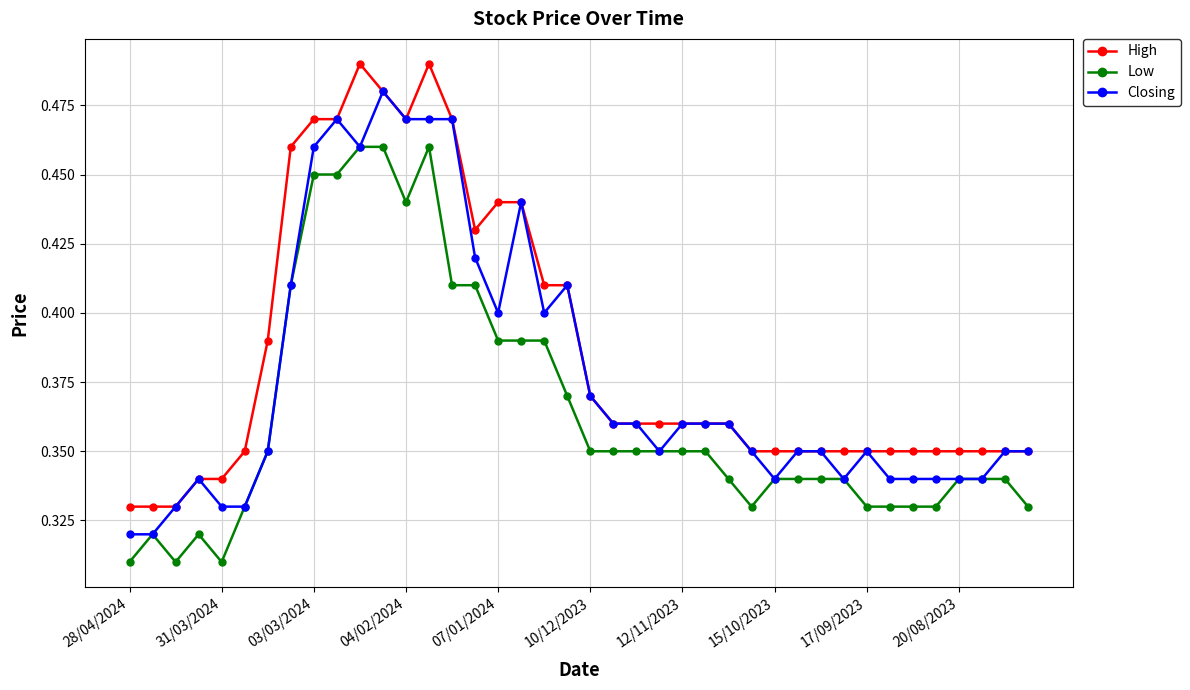

Count the number of categories in the chart.

40